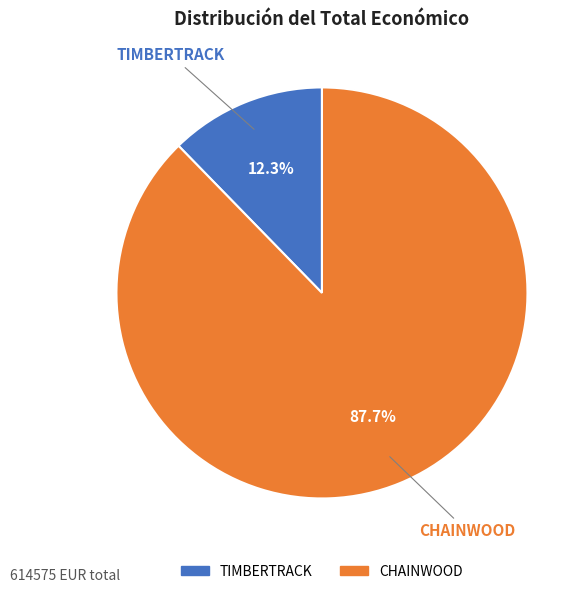

Which category accounts for the majority?

CHAINWOOD